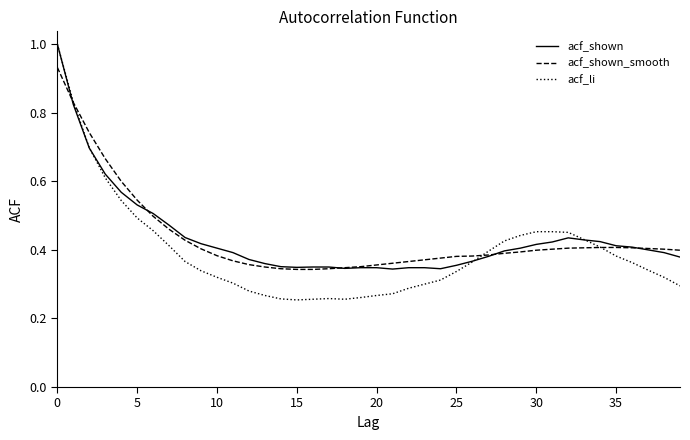

Which series has the largest range (max minus min)?

acf_li